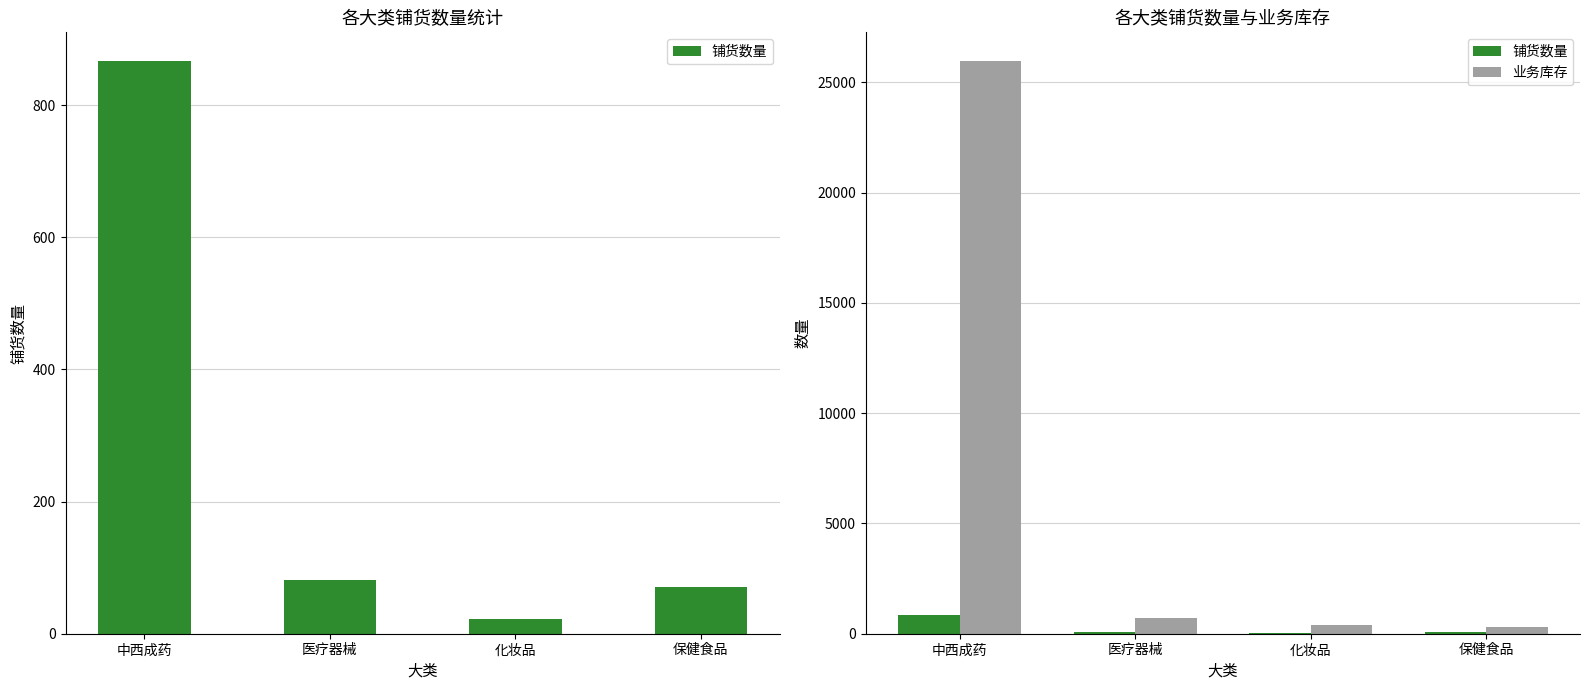

Which series has the largest total across all categories?

业务库存